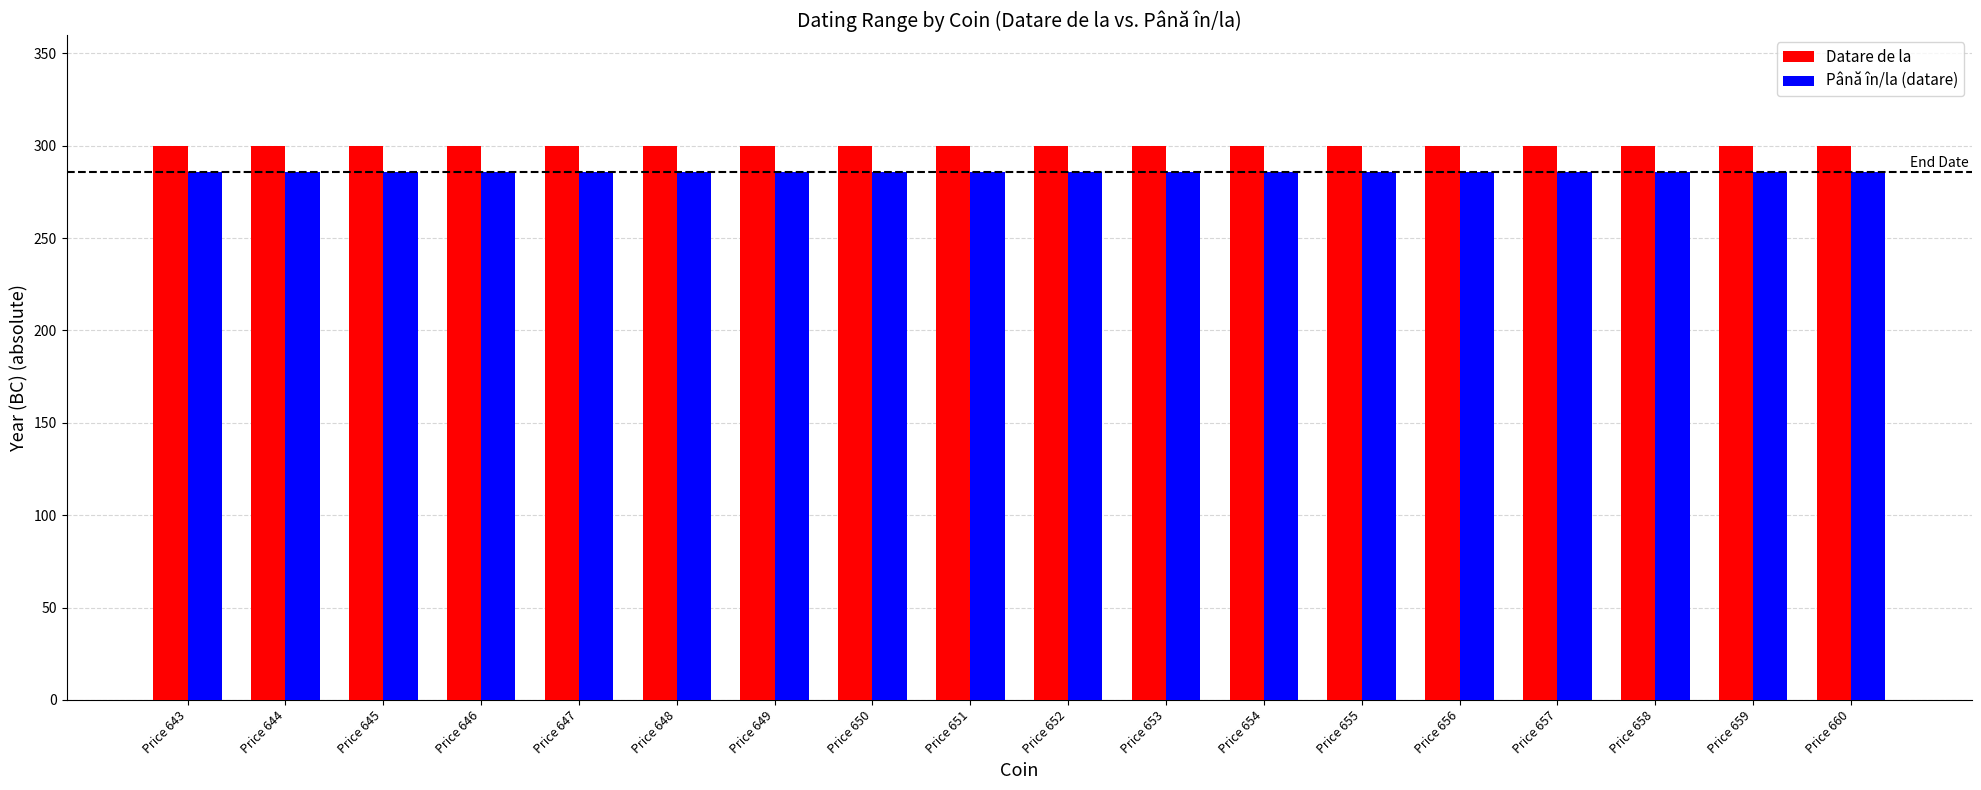

Count the number of data series in this chart.

2